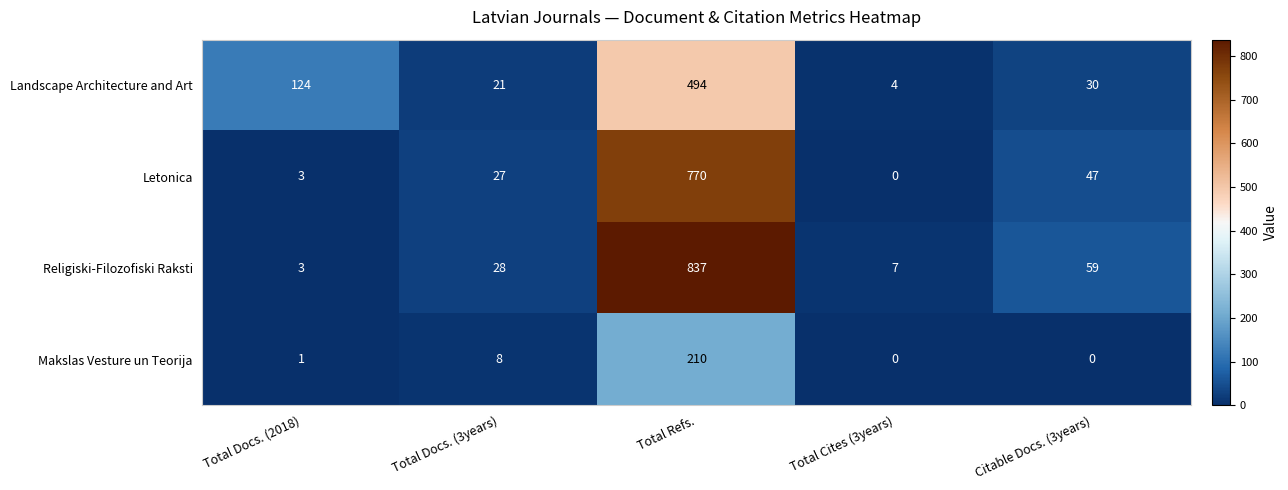

Where is Makslas Vesture un Teorija nearest to the value 105?

Total Docs. (3years)